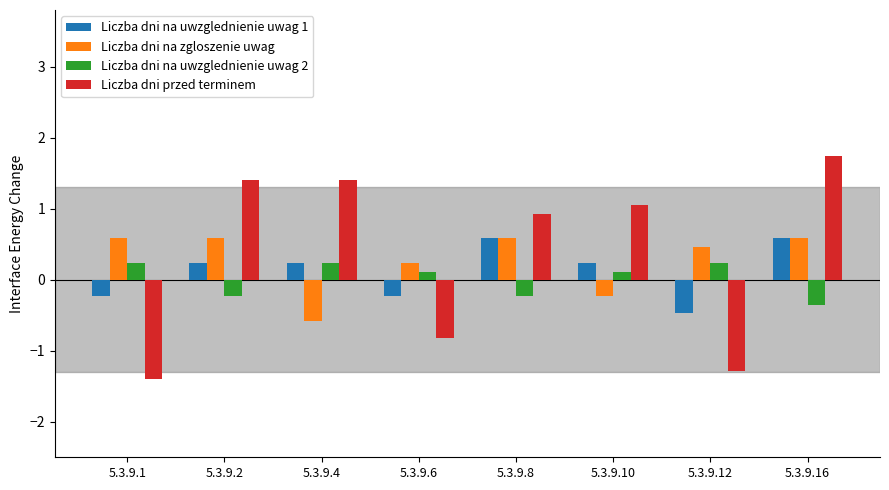

How many categories are shown in the chart?

8